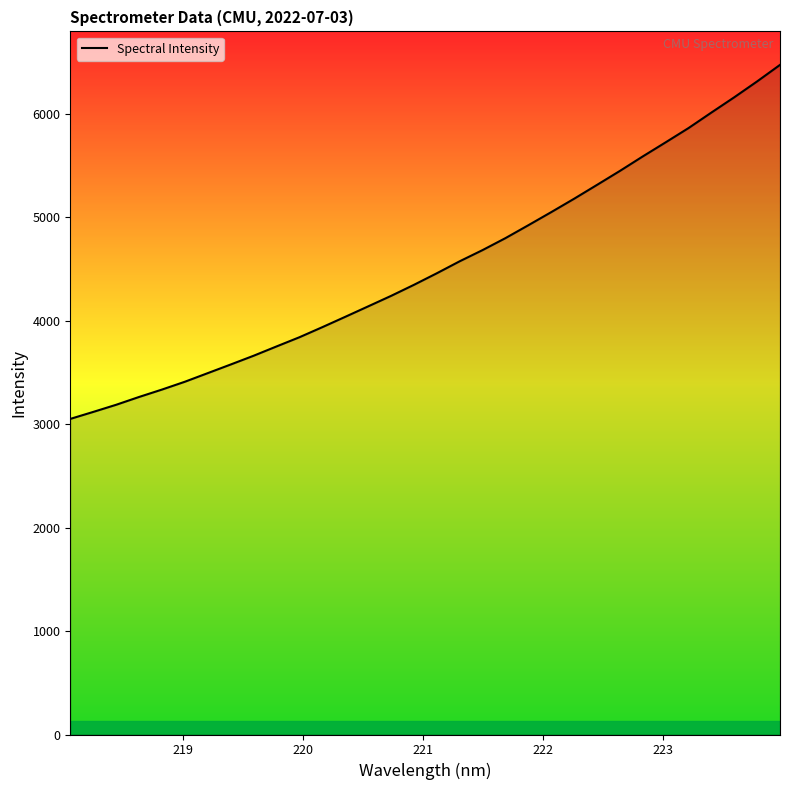

What is the maximum value shown in the chart?

6473.5